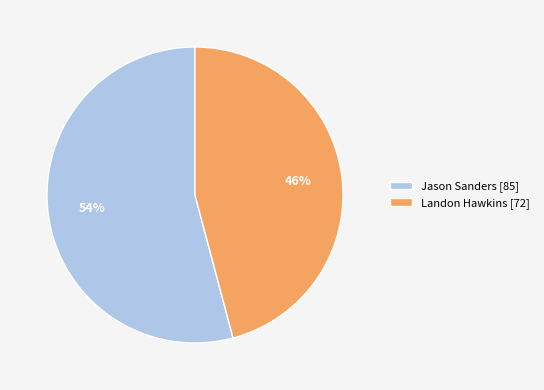

True or false: Jason Sanders accounts for 41% of the total.

False